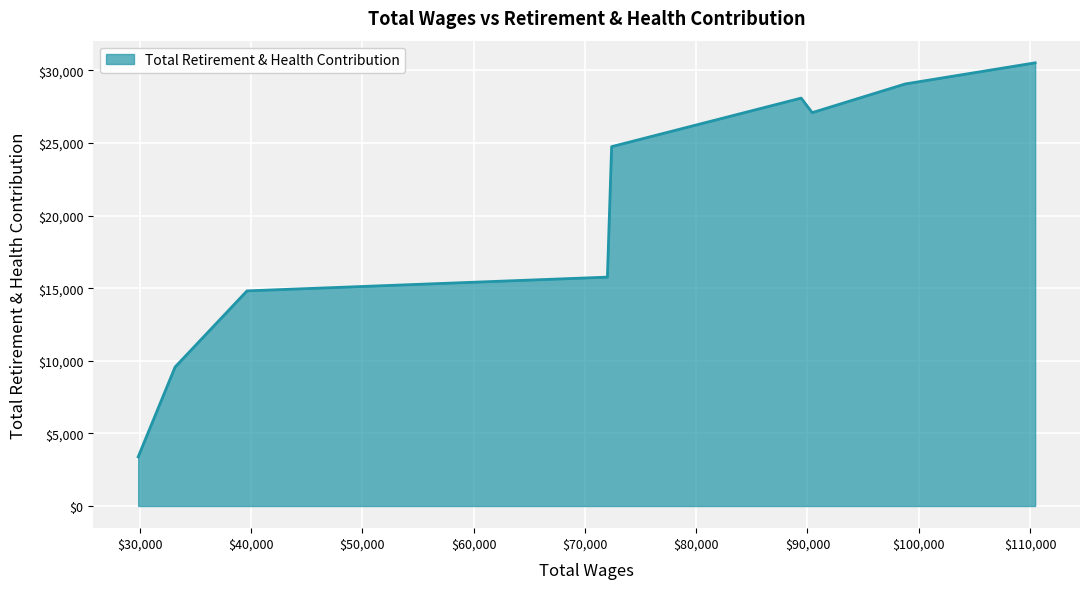

What is the difference between the maximum and minimum values?

27140